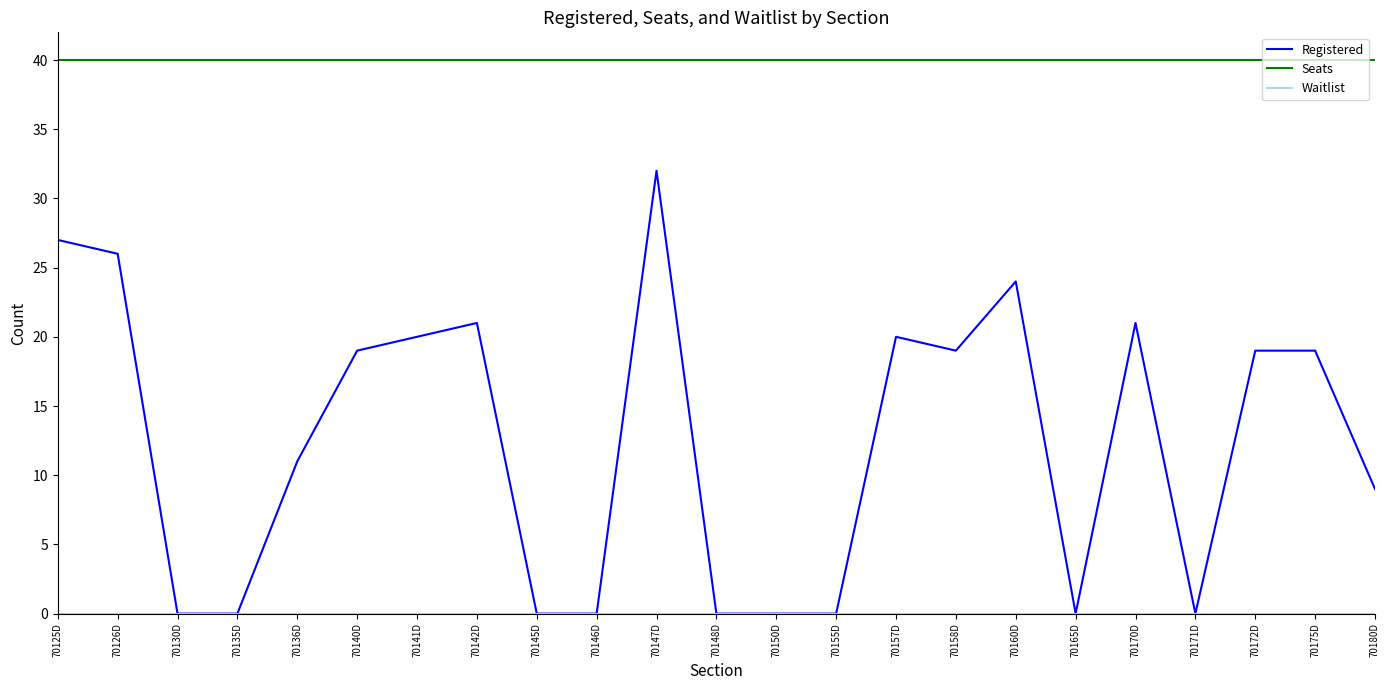

What is the lowest value of the Seats series?

40